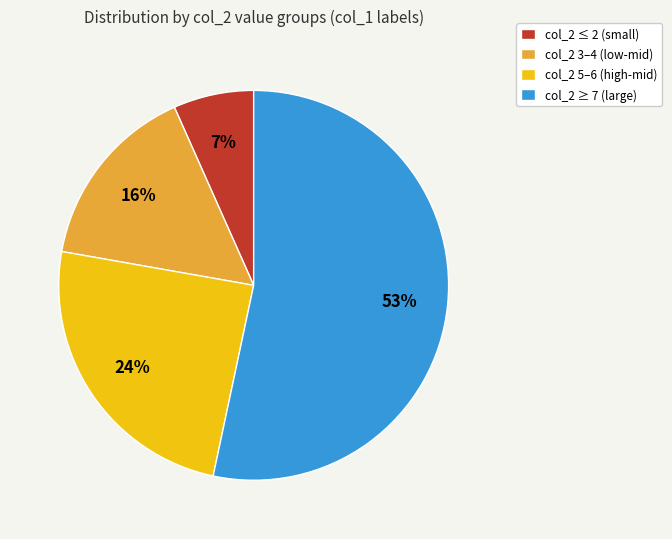

The col_2 ≤ 2 (small) slice represents 1% of the pie. True or false?

False